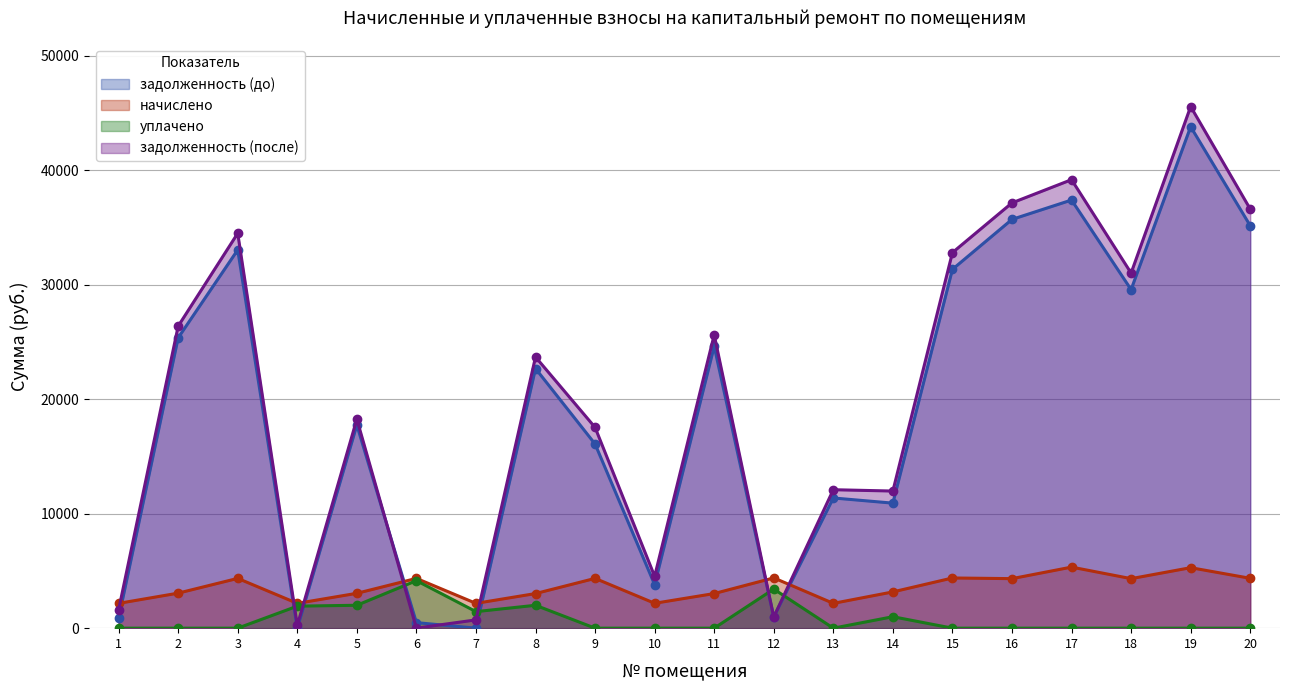

How many series are shown in this chart?

4